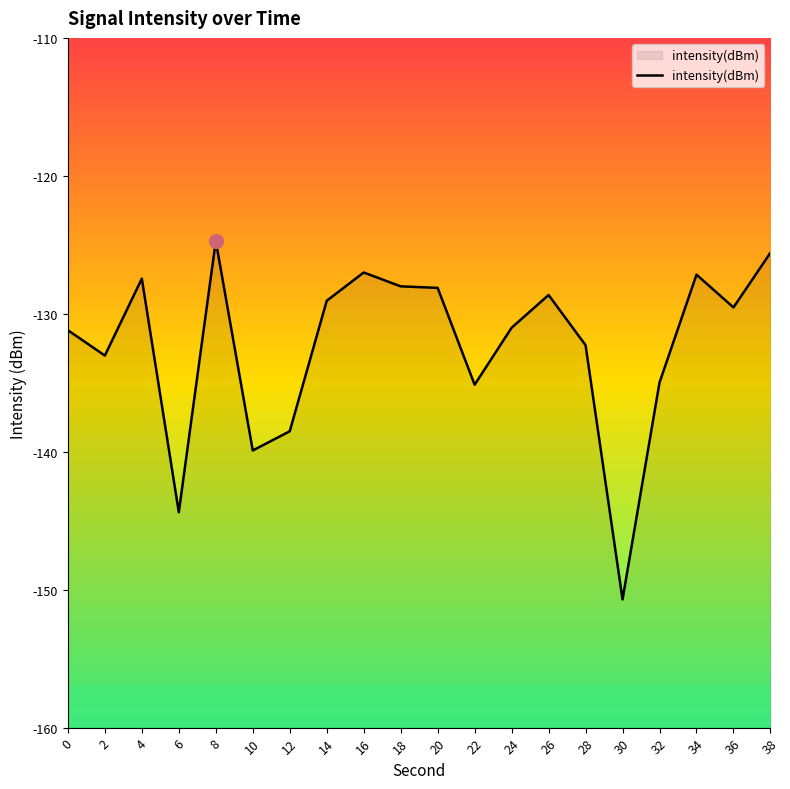

What is the value of the 4th point from the left?

-144.4